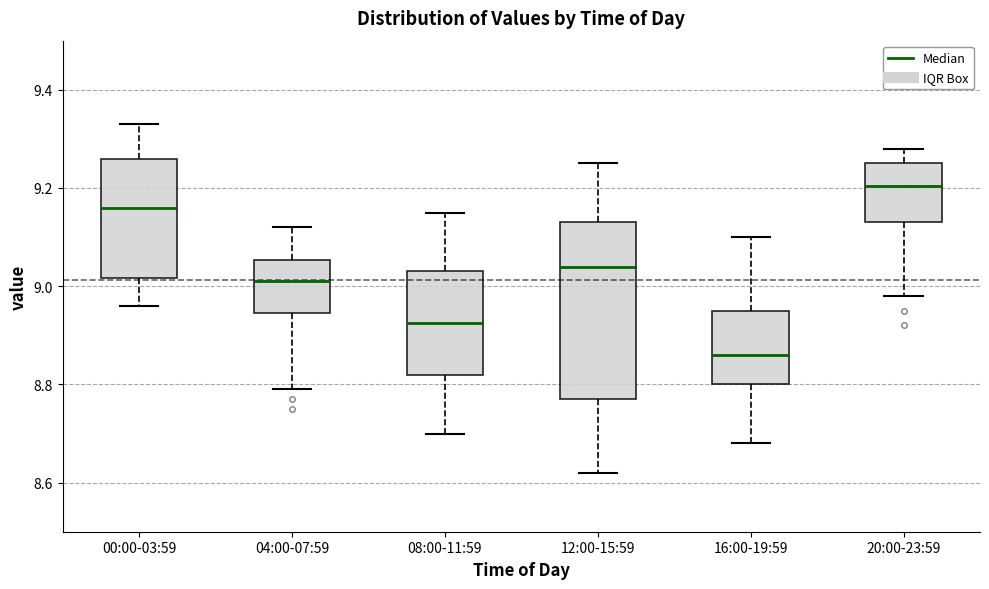

Where does the upper whisker of the box for 04:00-07:59 end on the y-axis? The values are not printed on the chart, so give them approximately, as read against the axis.

9.12